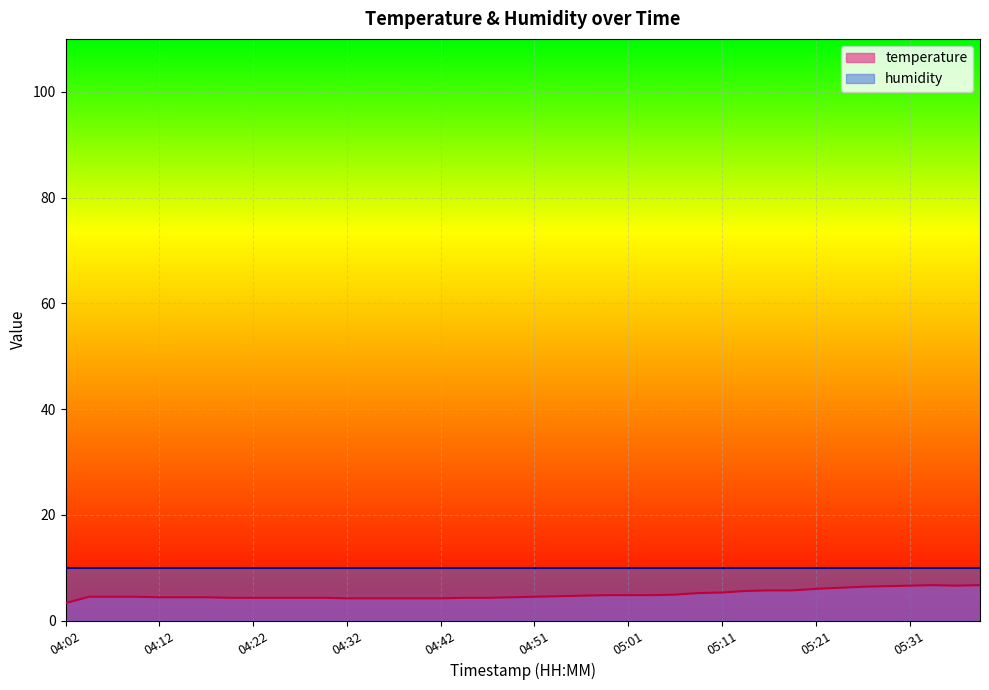

How many lines are shown in the chart?

2